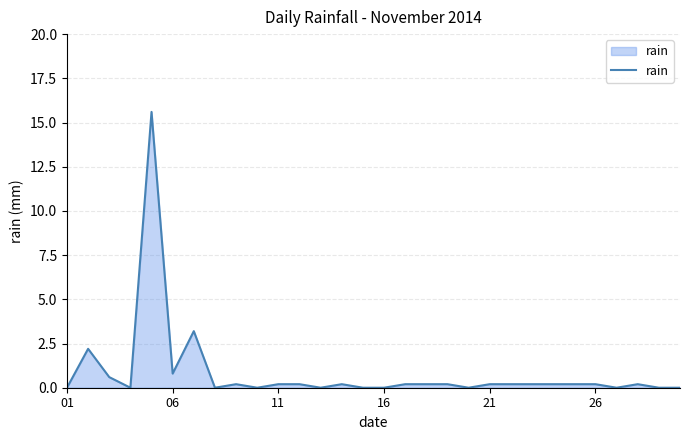

What is the maximum value shown in the chart?

15.6